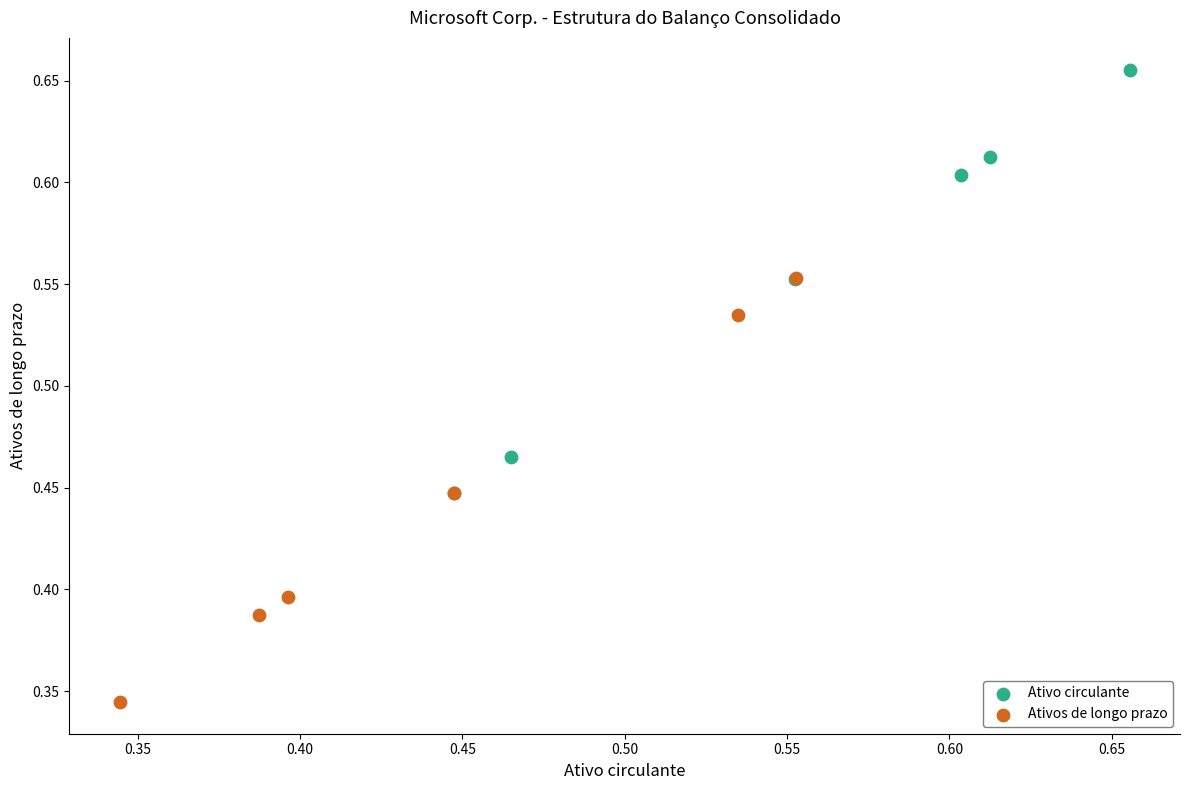

Which series reaches the minimum Y coordinate?

Ativos de longo prazo